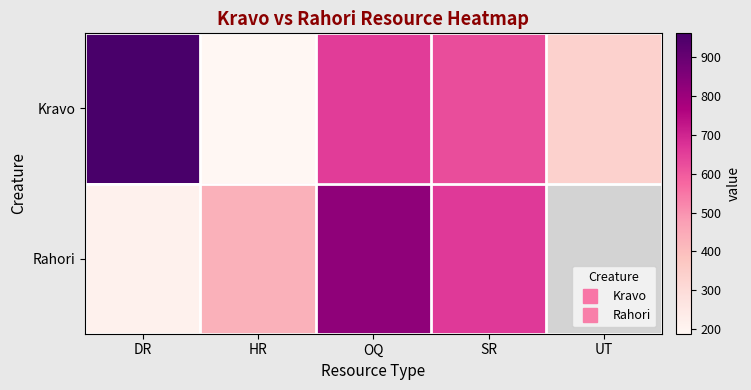

Which has a higher value, OQ or SR?

OQ